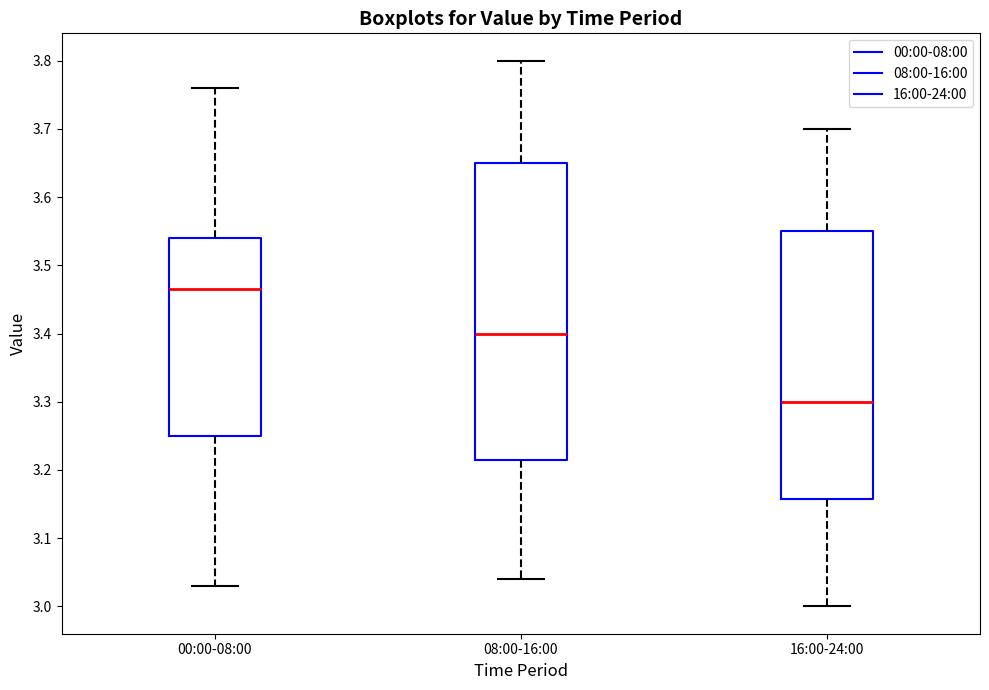

Reading left to right, transcribe this box plot: for each box, give where its median line is, the range the box spans, and where its two whiskers end, as read against the y-axis. The values are not printed on the chart, so give them approximately, as read against the axis.

00:00-08:00: median 3.47, box 3.25 to 3.54, whiskers 3.03 to 3.76
08:00-16:00: median 3.40, box 3.22 to 3.65, whiskers 3.04 to 3.80
16:00-24:00: median 3.30, box 3.16 to 3.55, whiskers 3.00 to 3.70